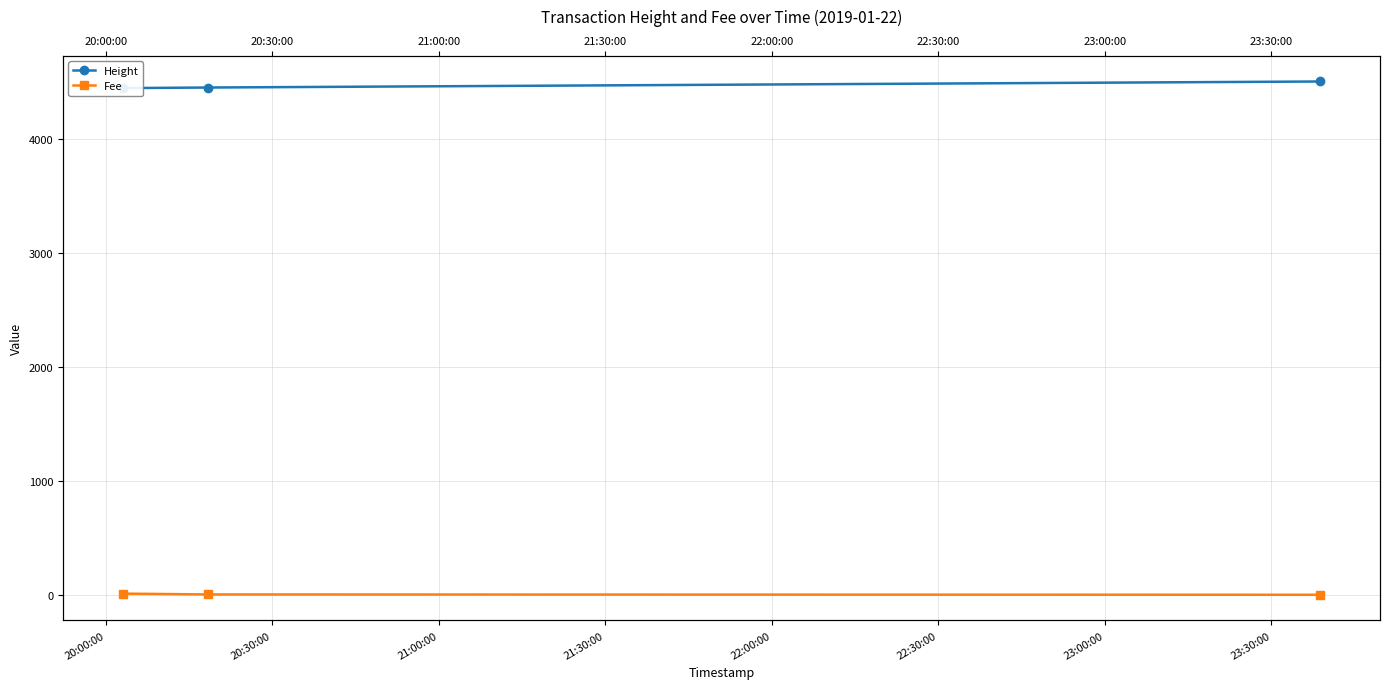

Which series changed the most between 20:00:00 and 20:30:00?

Fee